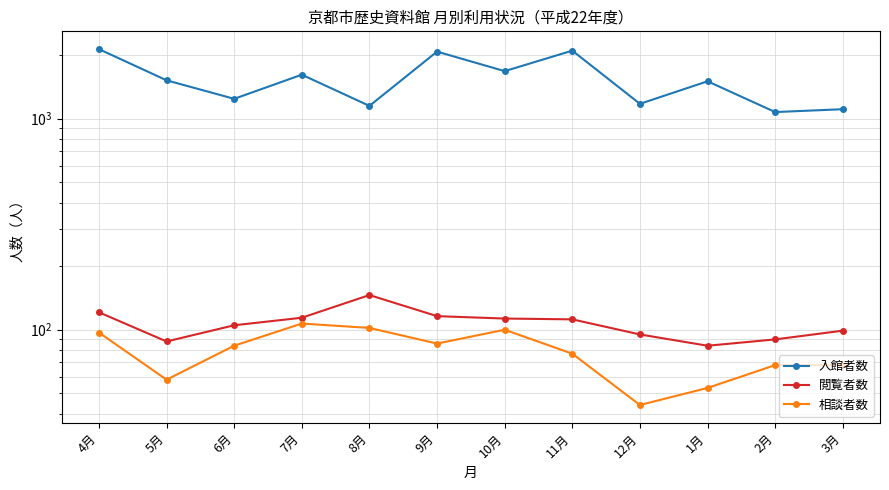

List the labels in order of 相談者数 value, largest first.

7月, 8月, 10月, 4月, 9月, 6月, 11月, 2月, 3月, 5月, 1月, 12月